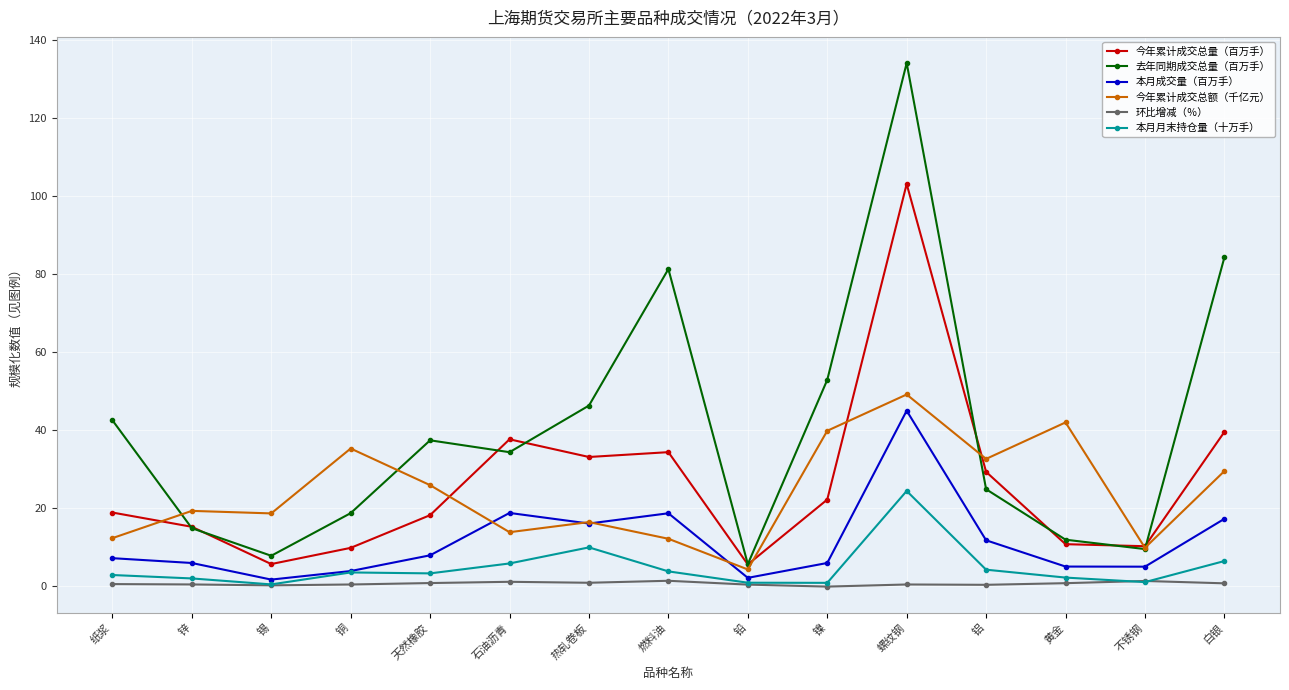

List the series in order of their peak value, lowest first.

环比增减（％）, 本月月末持仓量（十万手）, 本月成交量（百万手）, 今年累计成交总额（千亿元）, 今年累计成交总量（百万手）, 去年同期成交总量（百万手）